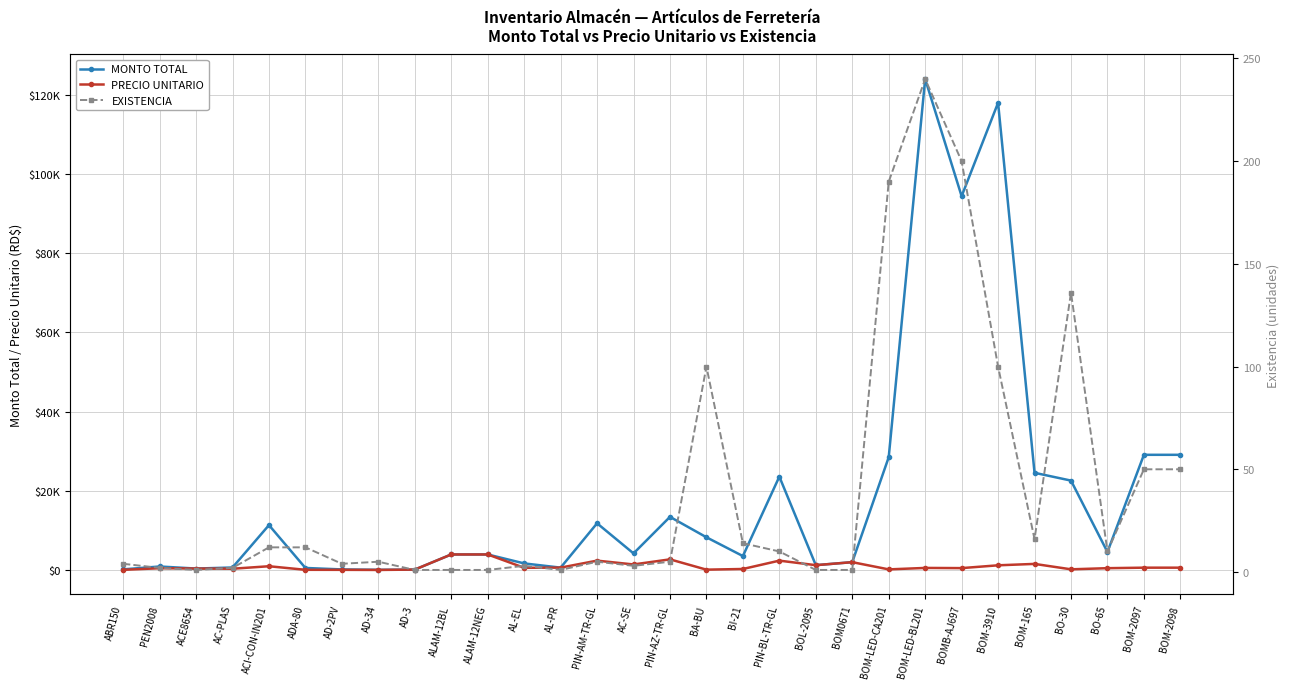

What is the minimum value shown in the chart?

1.0